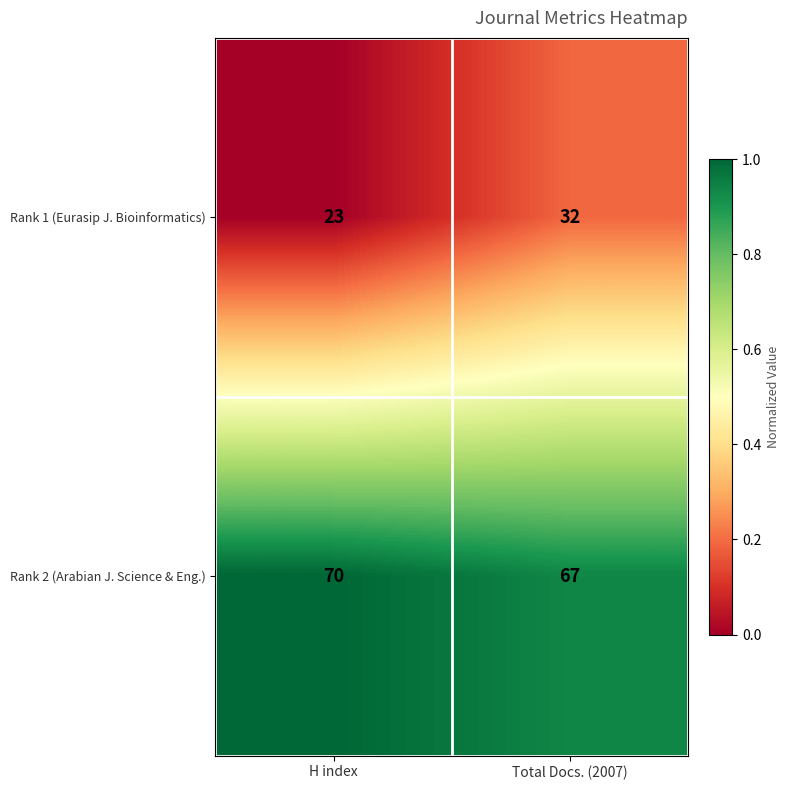

The value of Rank 1 (Eurasip J. Bioinformatics) at H index is 38. True or false?

False